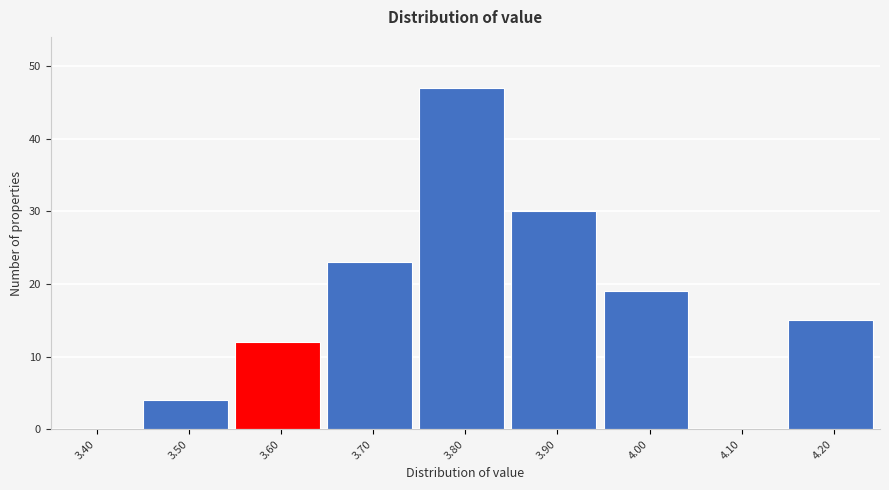

Reading left to right, what are all the values shown in this chart?

3.40=0	3.50=4	3.60=12	3.70=23	3.80=47	3.90=30	4.00=19	4.10=0	4.20=15